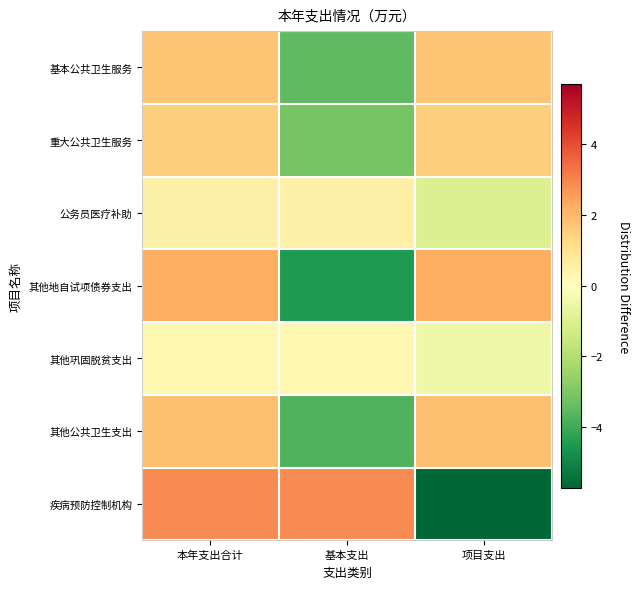

What is the smallest value displayed?

-5.7